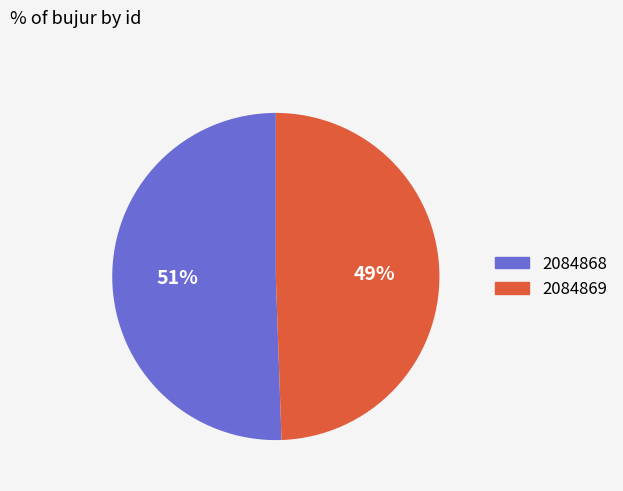

Rank the categories by value from lowest to highest.

2084869, 2084868